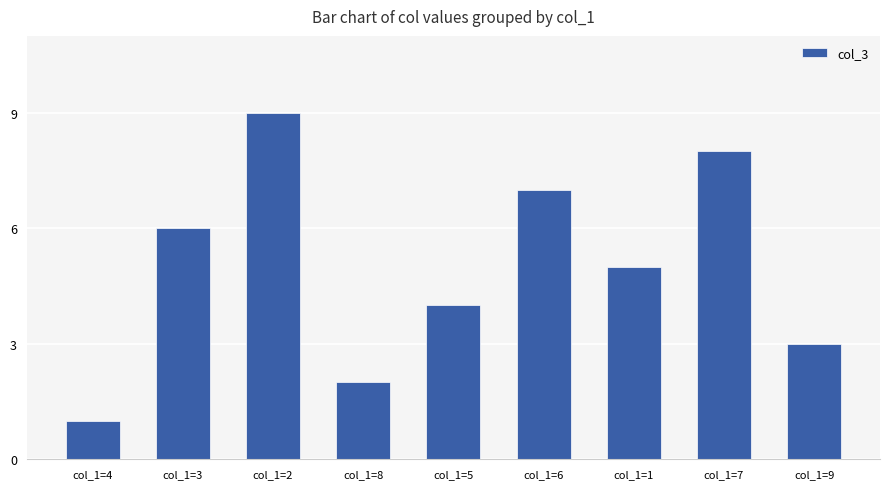

Does the chart contain stacked bars?

No